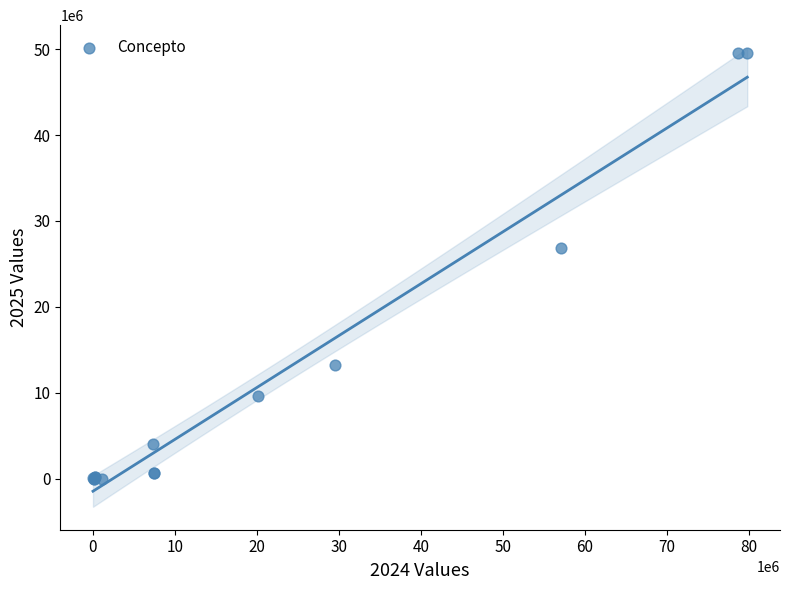

What Y value in the scatter plot is closest to 24766379?

26803884.9